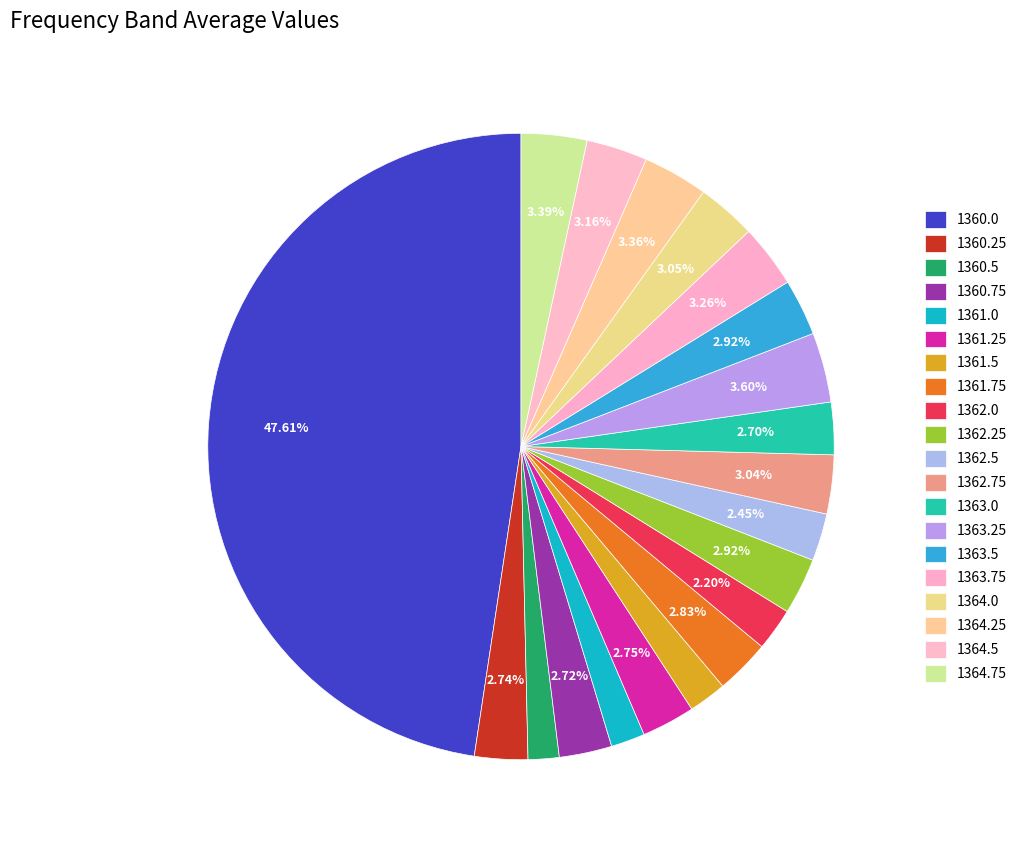

What portion of the pie excludes 1360.0?

52.4%